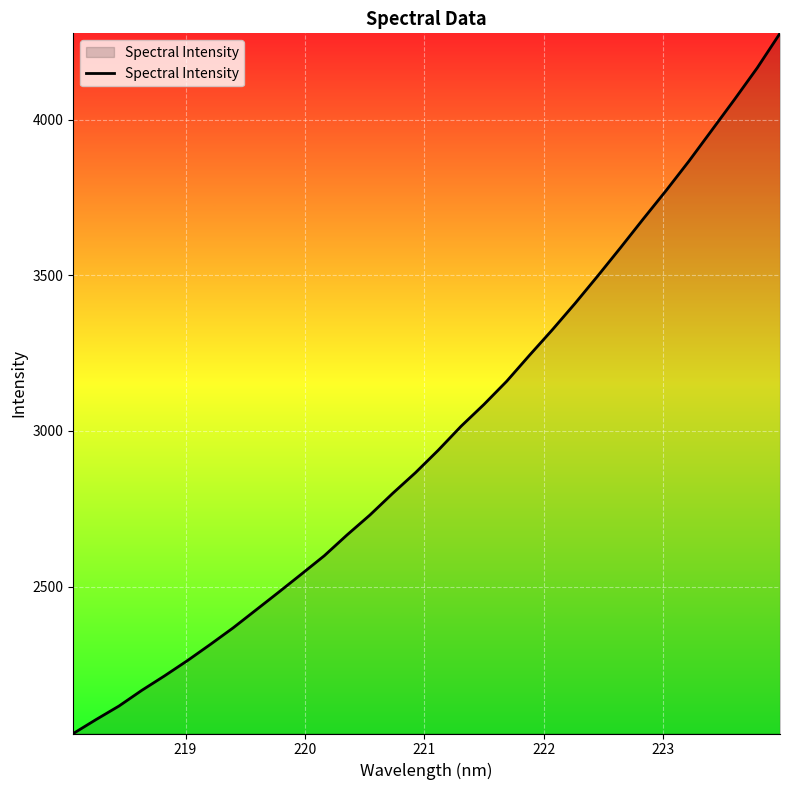

What is the minimum value shown in the chart?

2027.5